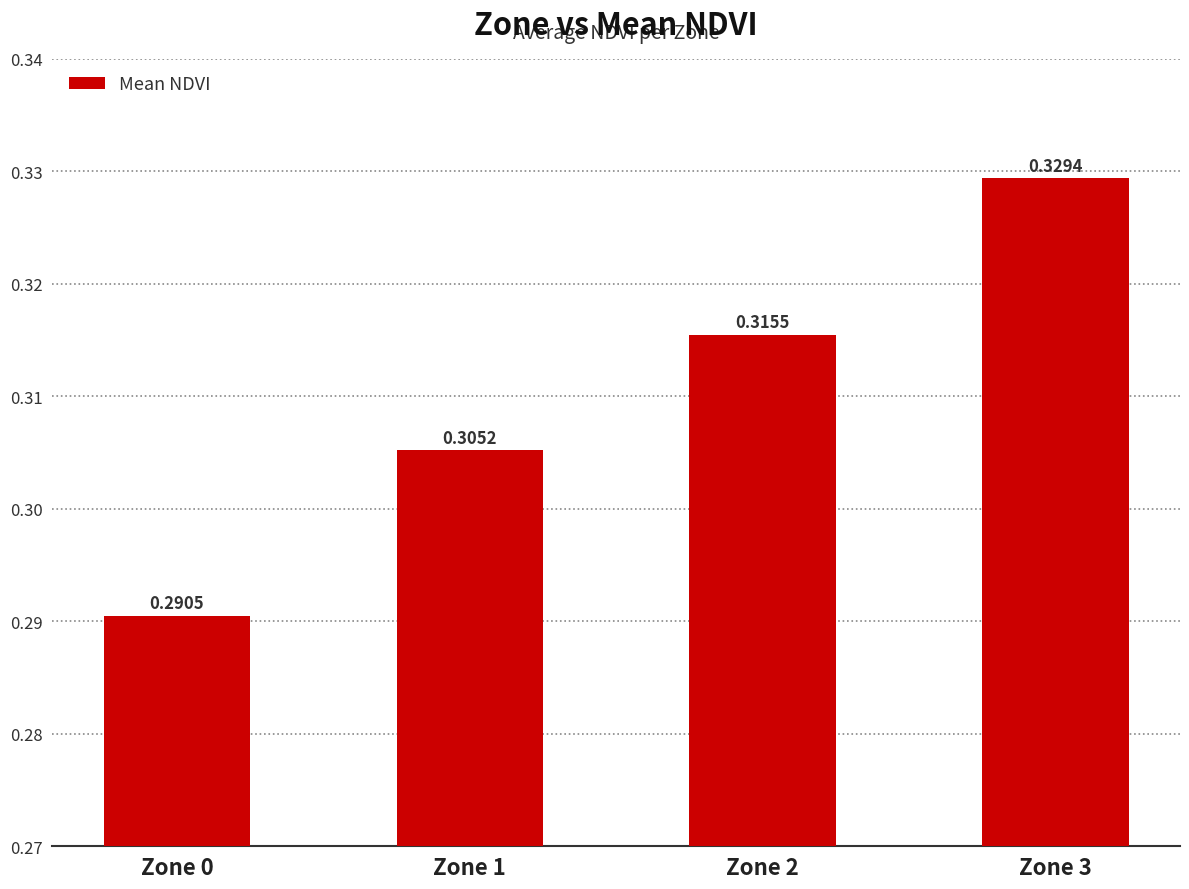

Which has a higher value, Zone 2 or Zone 3?

Zone 3